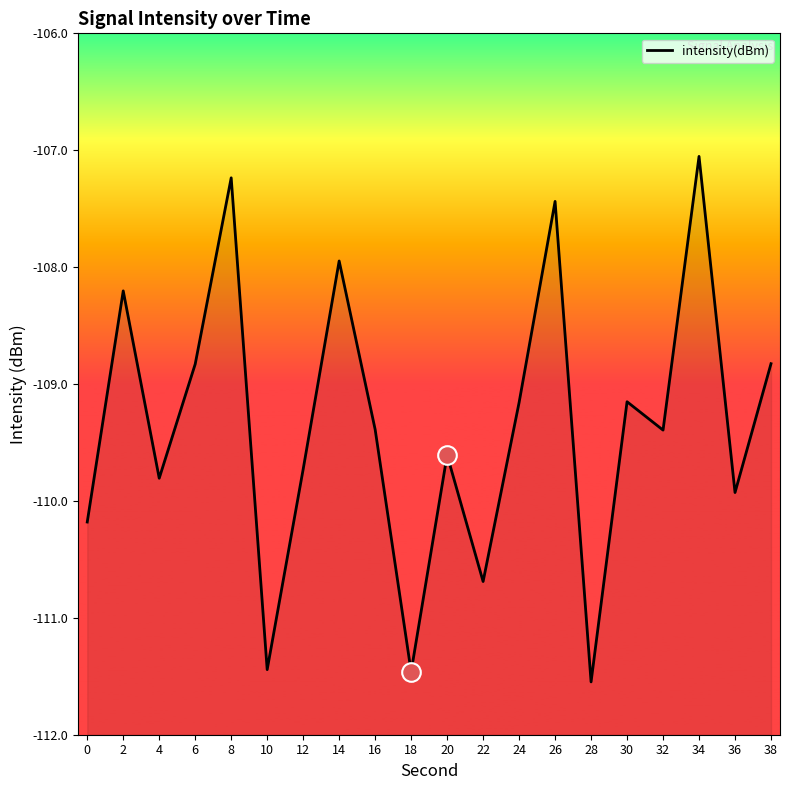

Which has a higher value, 0 or 2?

2